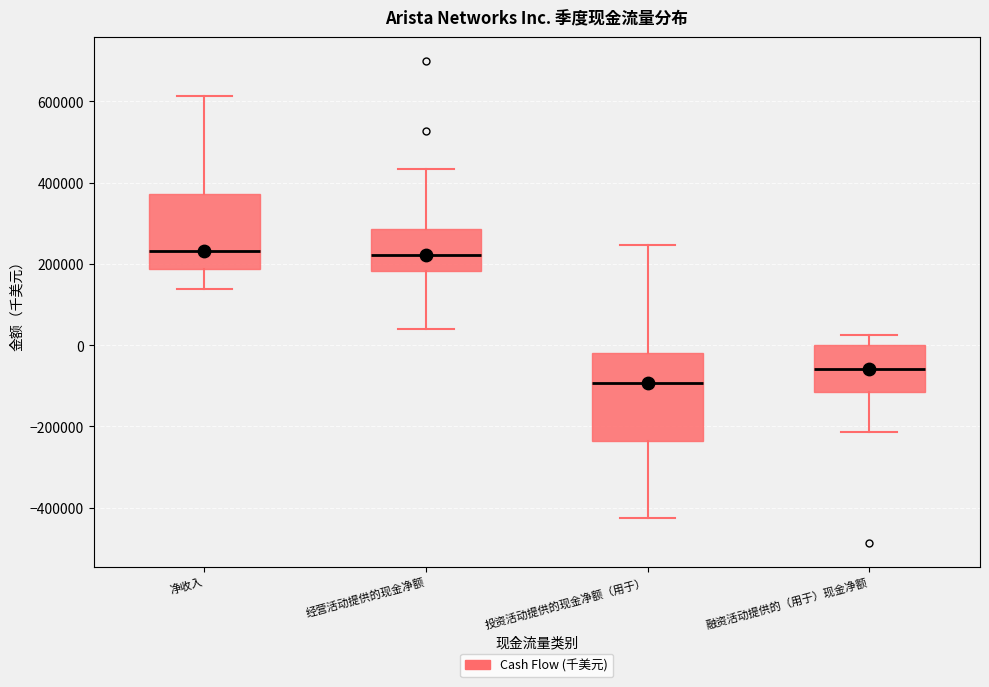

Reading left to right, read every box against the y-axis: the position of its median line, the range the box covers, and the ends of its whiskers. The values are not printed on the chart, so give them approximately, as read against the axis.

净收入: median 240000, box 180000 to 380000, whiskers 140000 to 620000
经营活动提供的现金净额: median 220000, box 180000 to 280000, whiskers 40000 to 440000
投资活动提供的现金净额（用于）: median -100000, box -240000 to -20000, whiskers -420000 to 240000
融资活动提供的（用于）现金净额: median -60000, box -120000 to 0, whiskers -220000 to 20000